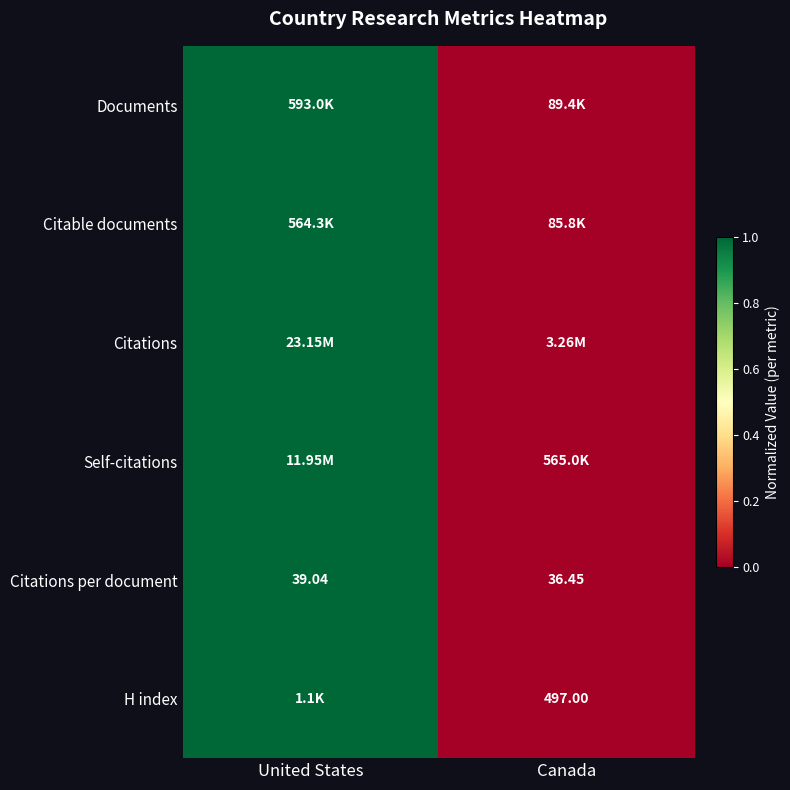

At how many categories does at least one series exceed 0?

1